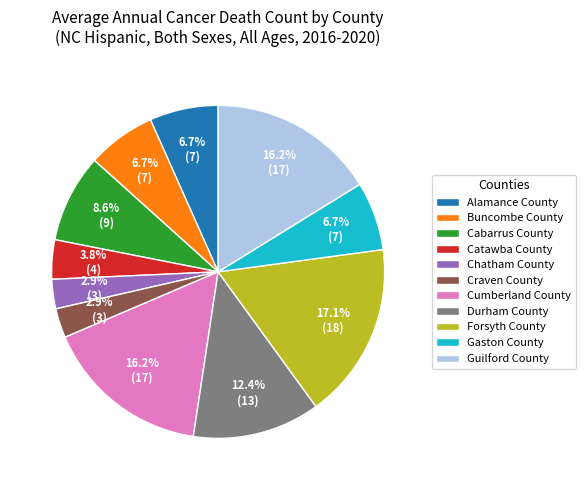

What percentage do Forsyth County and Gaston County together represent?

23.8%